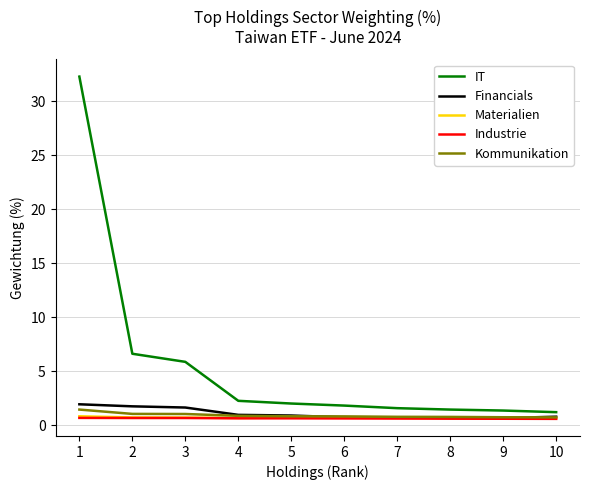

What is the average value of the Financials series?

1.1